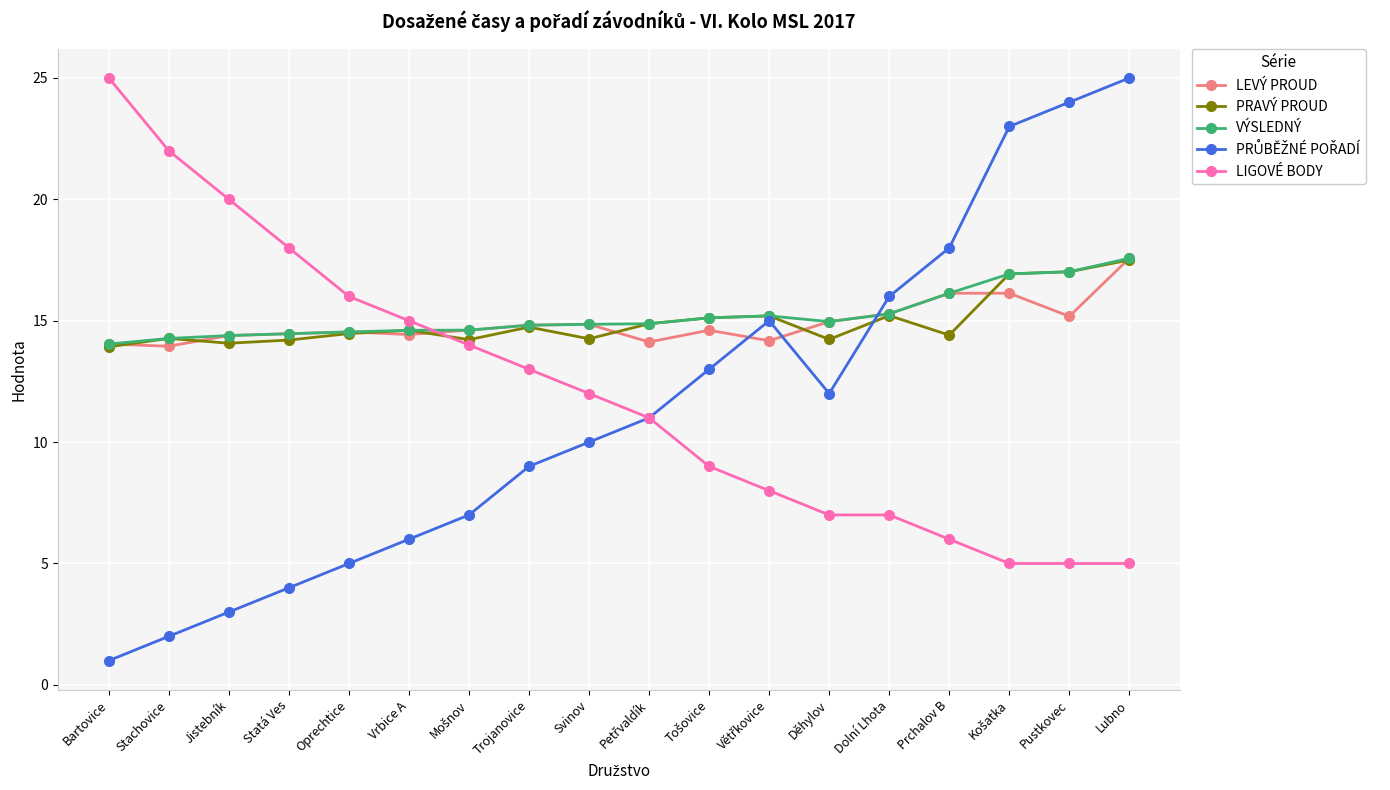

What is the label of the 8th point from the left?

Trojanovice